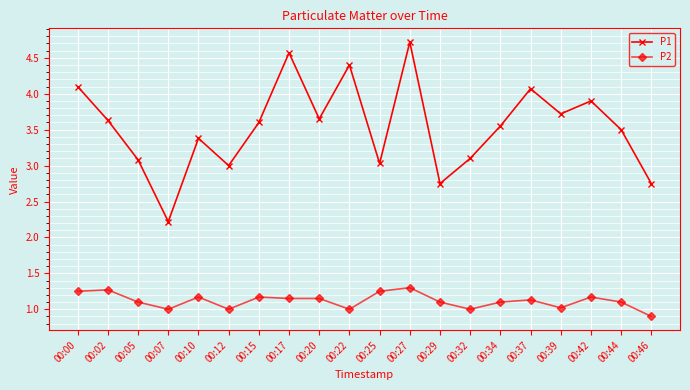

What is the sum of the P2 values at 00:12 and 00:46?

1.9